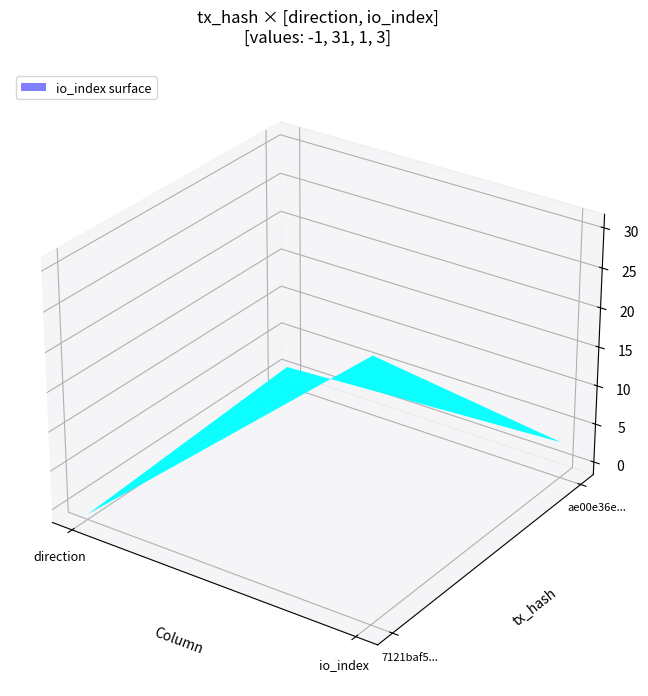

Which category has the lowest value in the 7121baf5ed1b526f2daa558a0a7e2017fedcc37 series?

direction